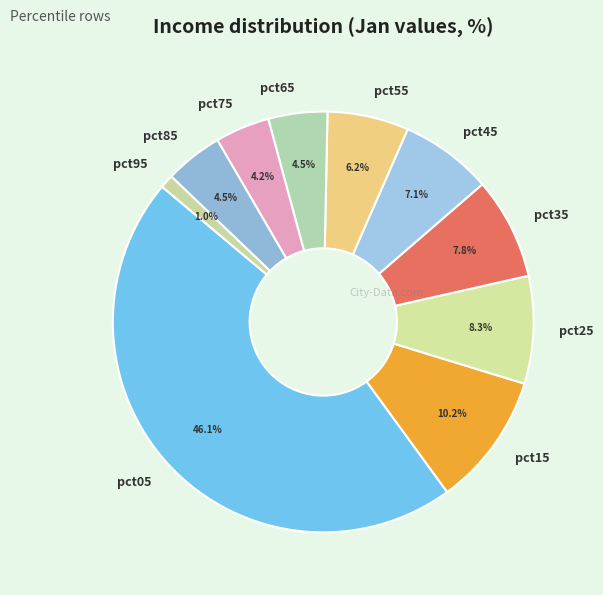

To the nearest percent, what portion does pct55 represent?

6%